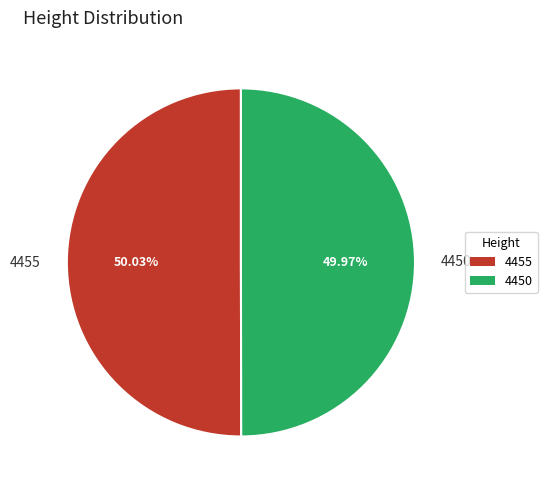

Do 4455 and 4450 together represent more than half of the pie?

Yes